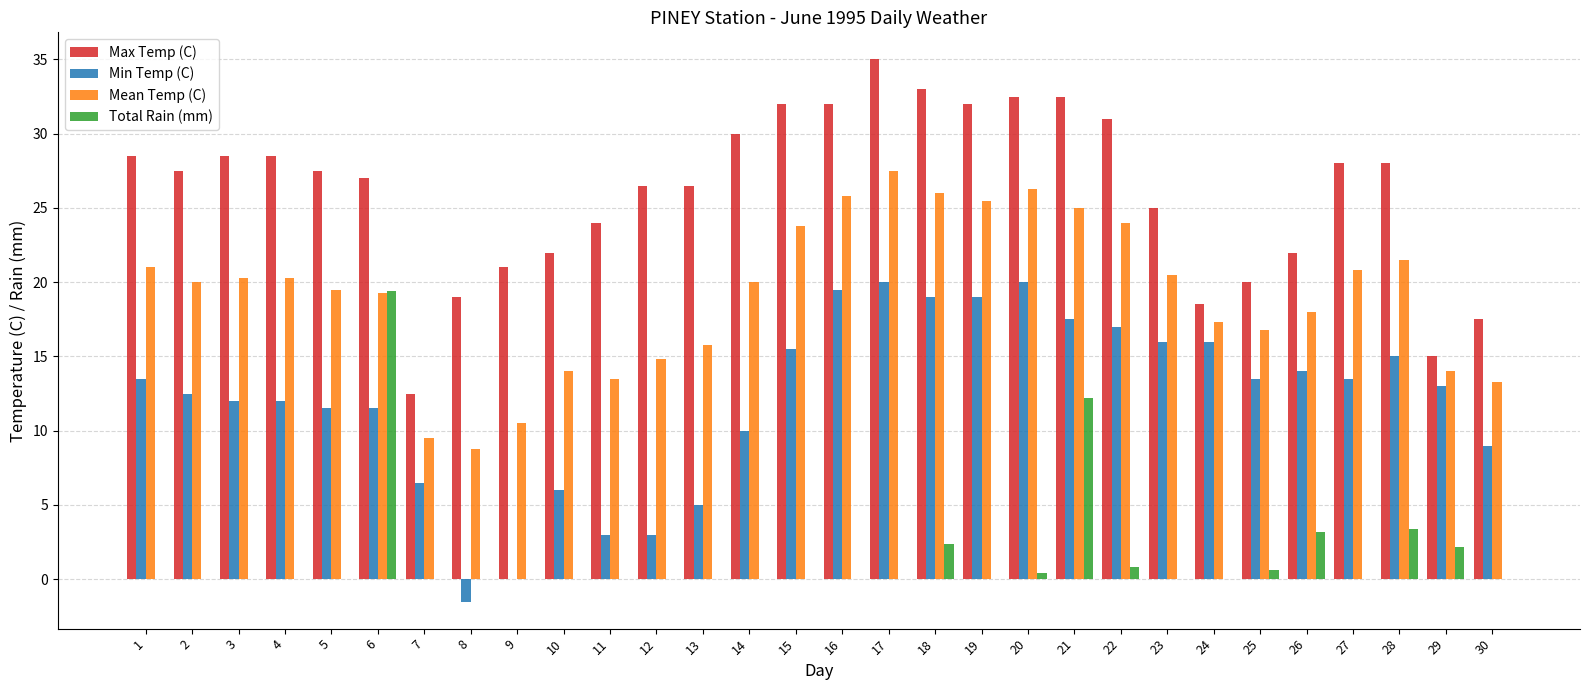

Which series changed the most between 8 and 21?

Min Temp (C)